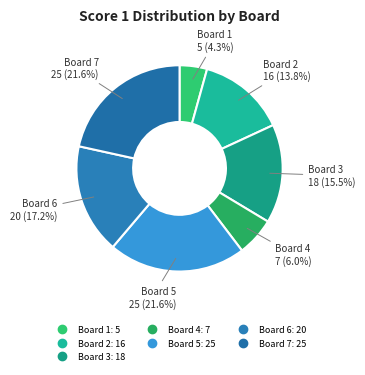

Which slice is the smallest?

Board 1